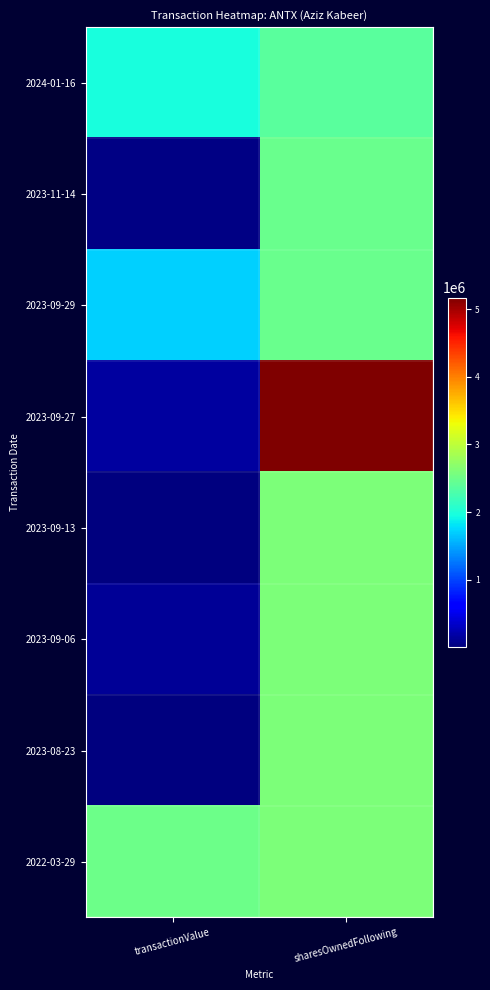

What is the maximum value shown in the chart?

5168682